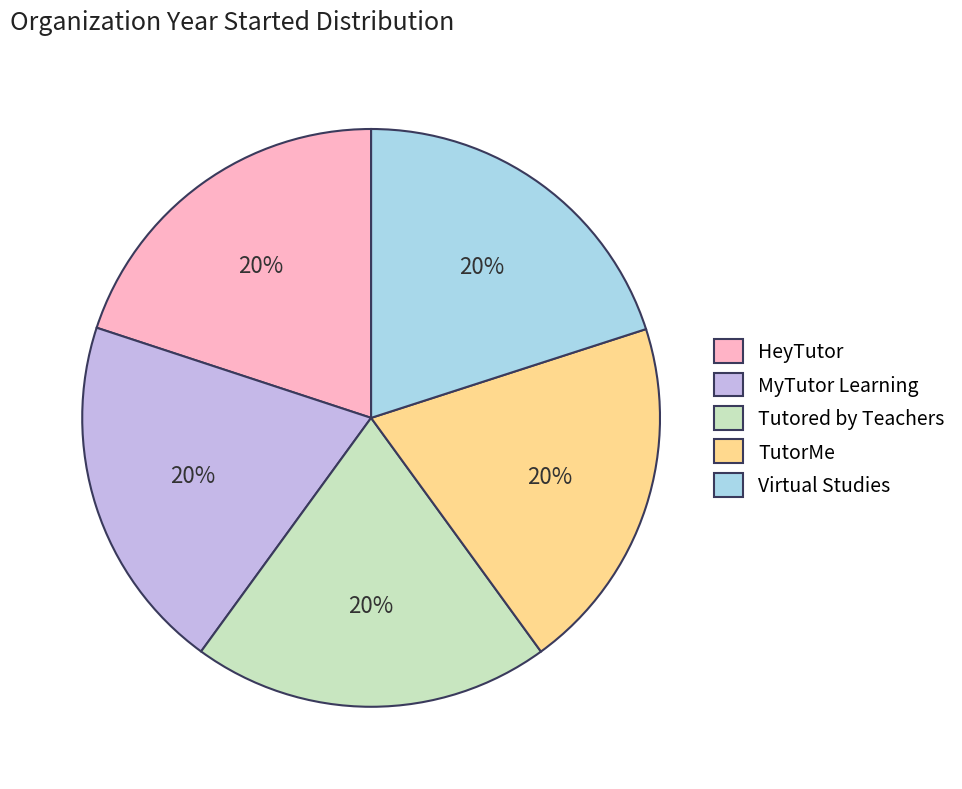

Is the sum of Virtual Studies and MyTutor Learning greater than half?

No